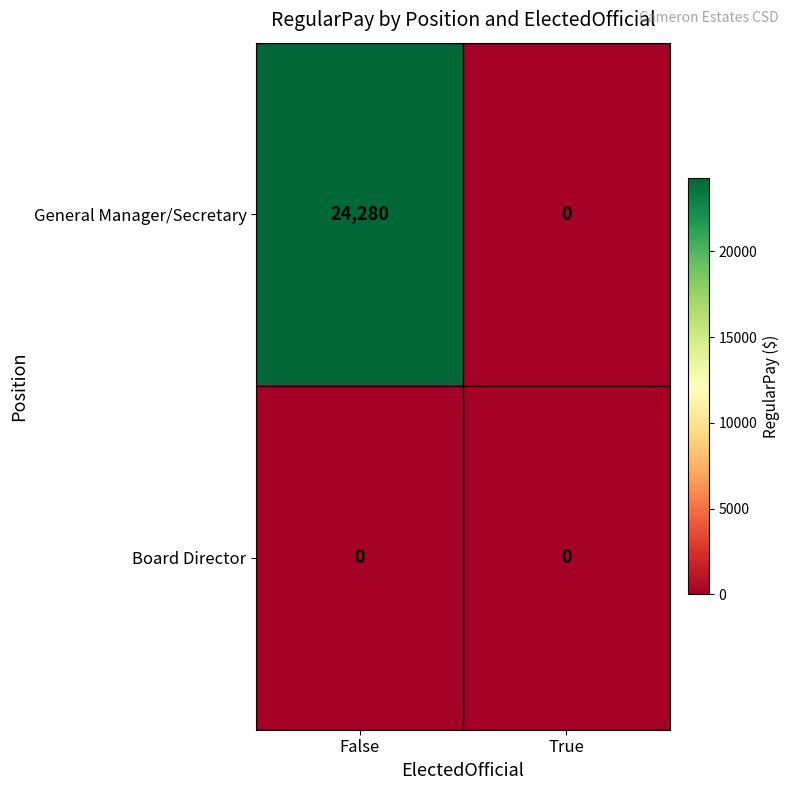

Which series has the largest range (max minus min)?

General Manager/Secretary